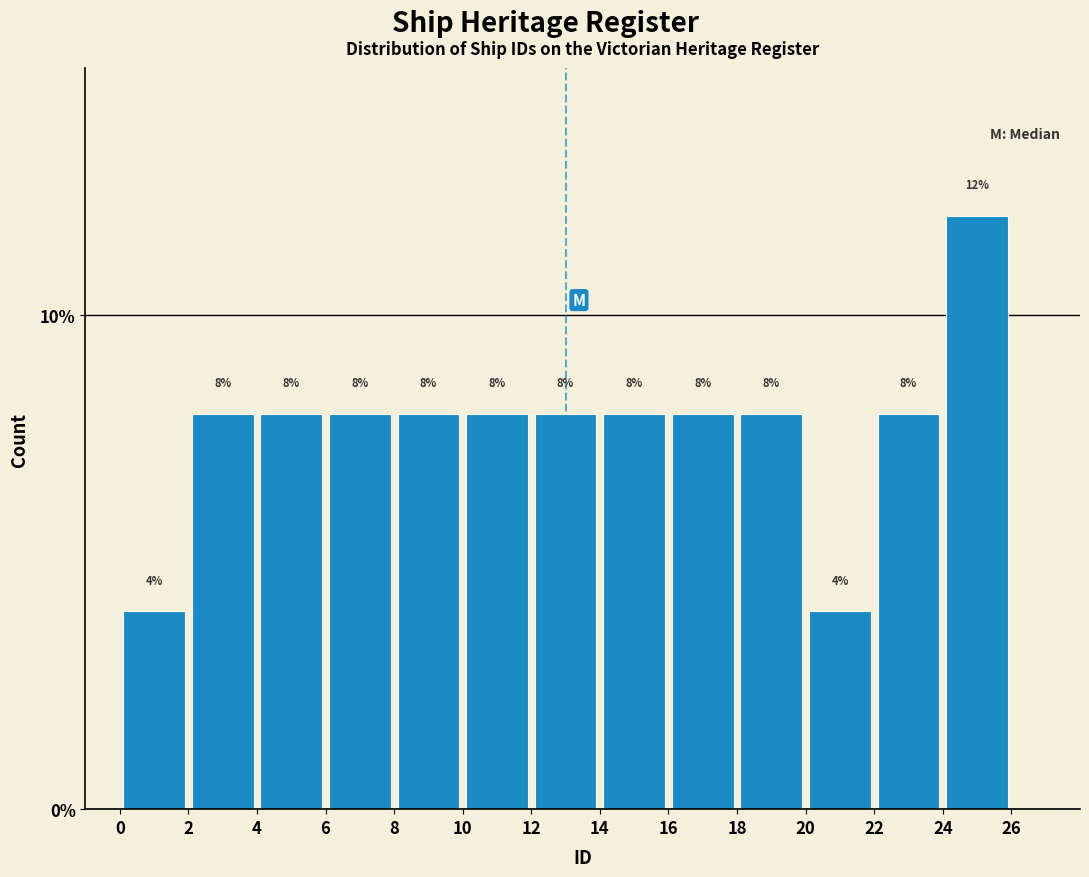

Over which range of the x-axis is the bar tallest?

24 to 26